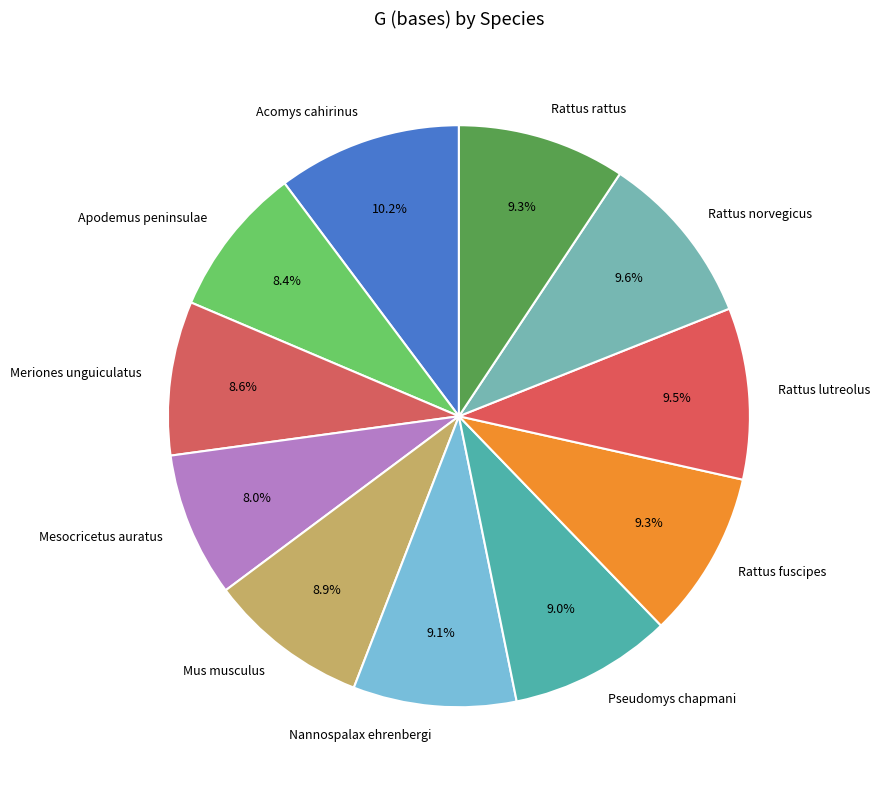

Do Meriones unguiculatus and Acomys cahirinus together represent more than half of the pie?

No